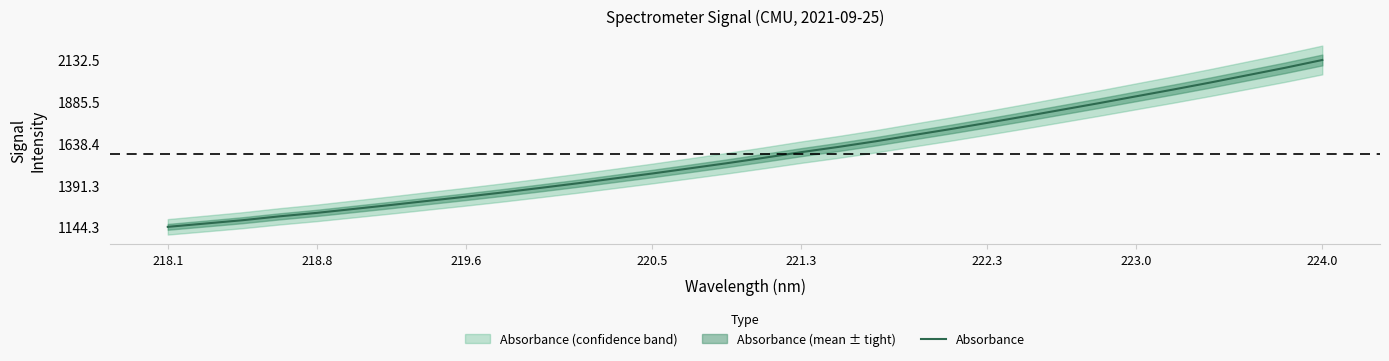

The Absorbance series shows 1586.7 at 221.3. True or false?

True